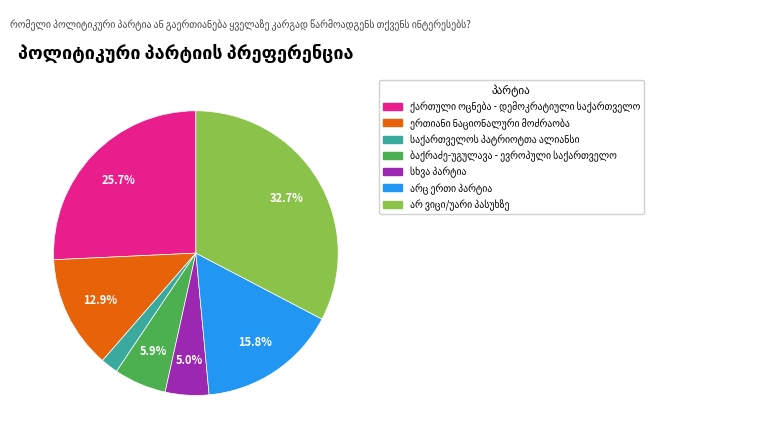

Is there any slice that represents more than half of the pie?

No